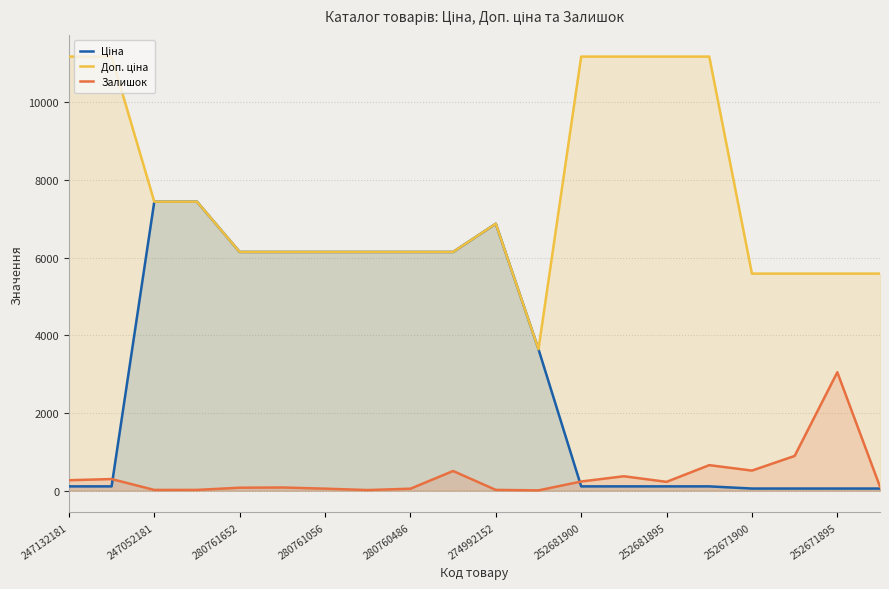

What is the difference between the maximum and minimum values in the Доп. ціна series?

7528.0